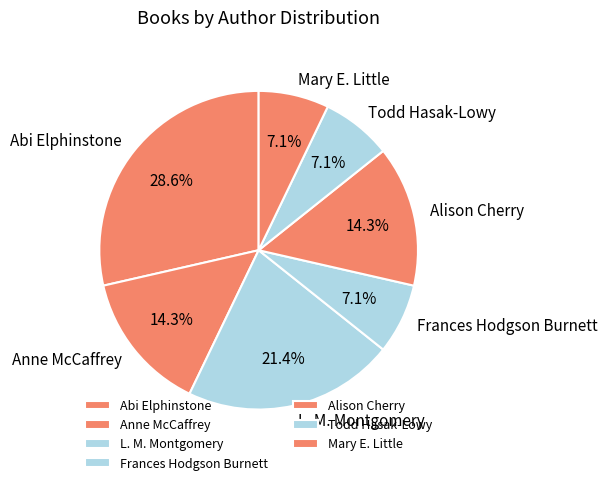

Which has a higher value, Mary E. Little or L. M. Montgomery?

L. M. Montgomery